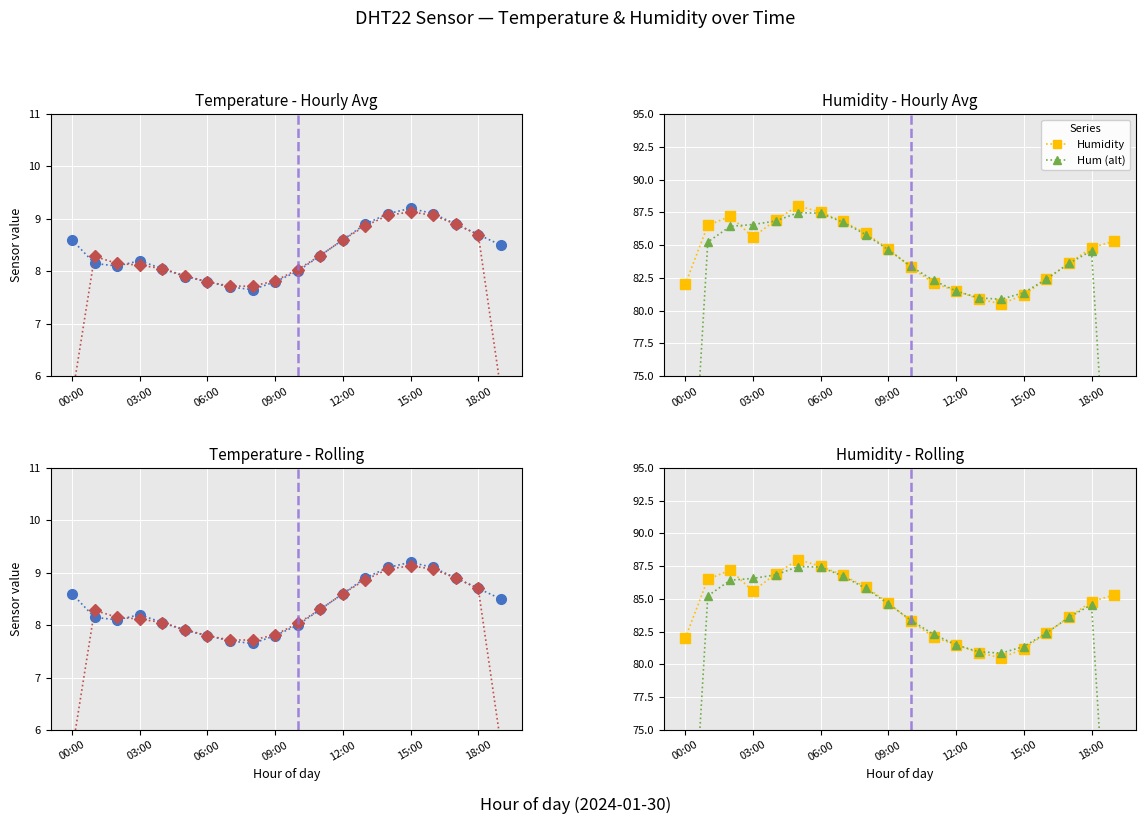

True or false: Temp (alt) and Hum (alt) cross at least once.

False